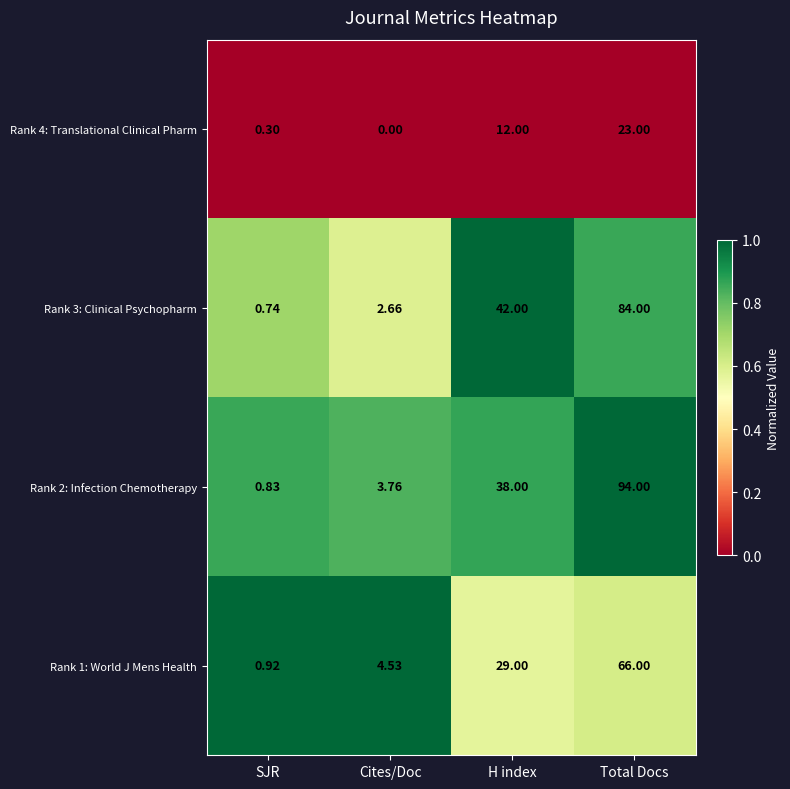

Which category has the highest value in the Rank 2: Infection Chemotherapy series?

Total Docs